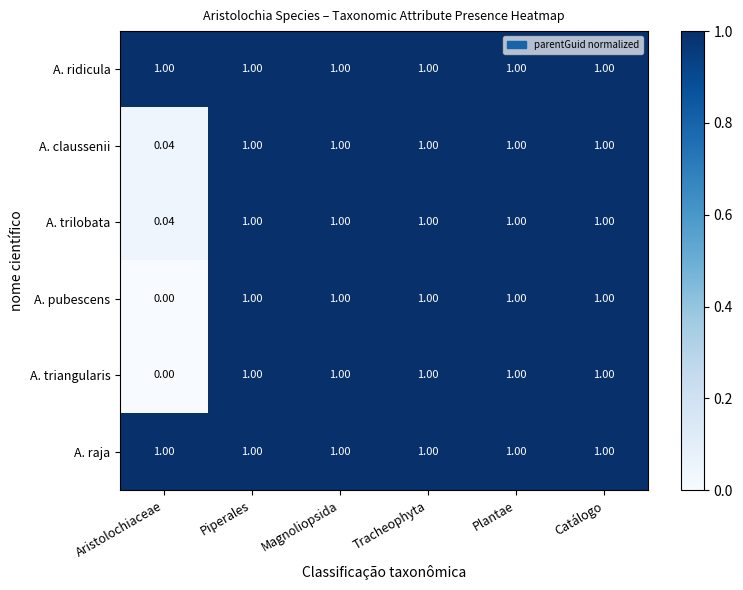

At which category does the chart reach its minimum across all series?

Aristolochiaceae